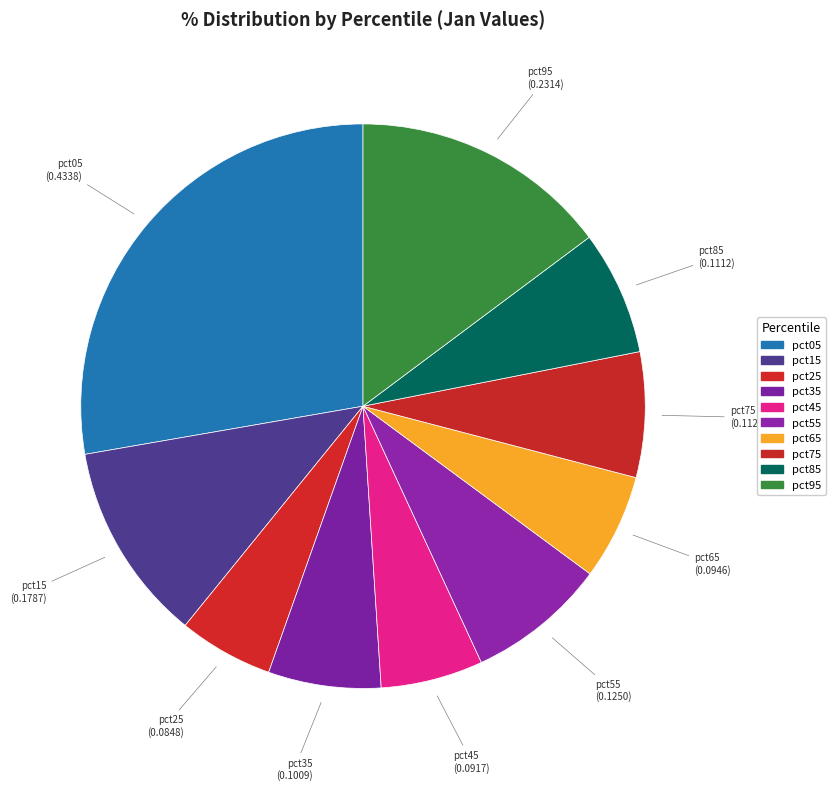

Which category has the biggest portion of the pie?

pct05